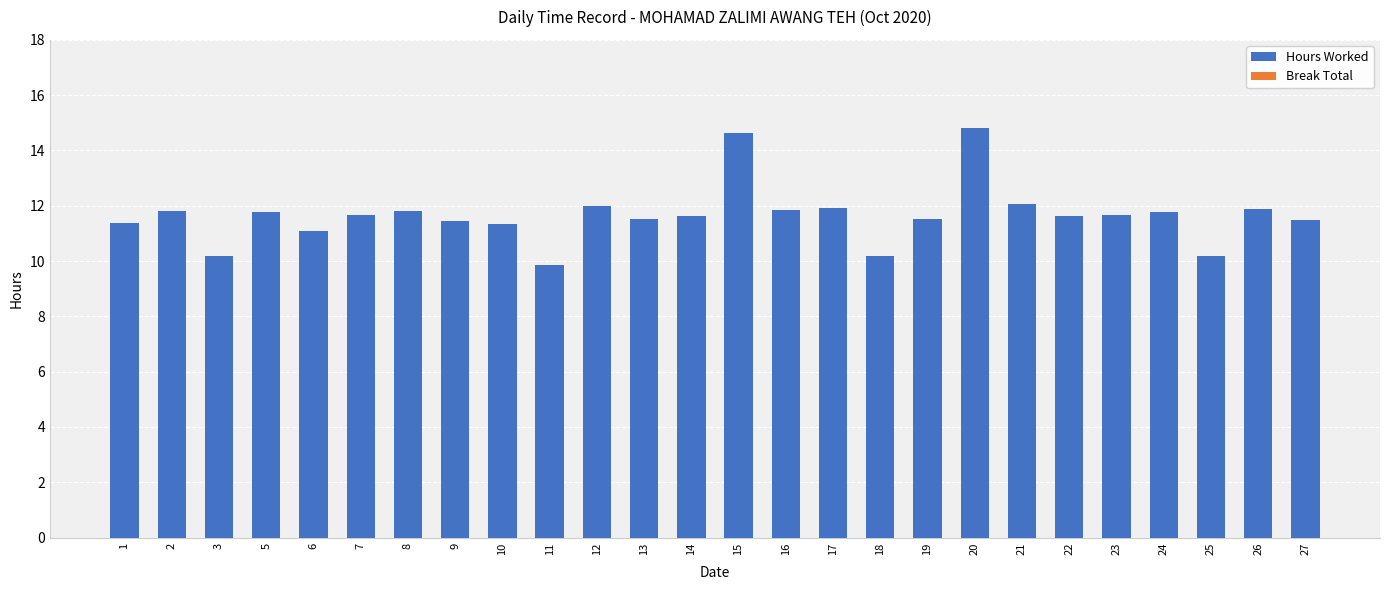

Approximately how many times larger is the value at 14 compared to 7?

1.0